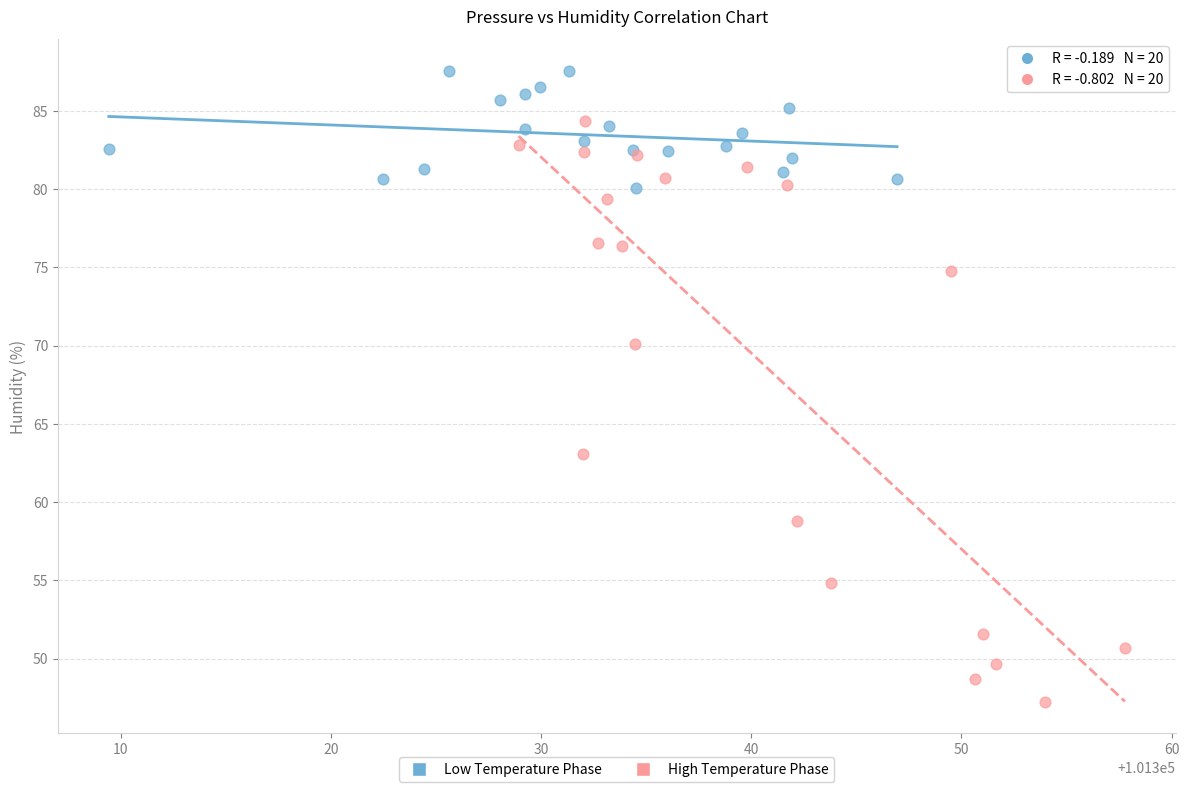

Which series has the widest spread of Y values?

High Temperature Phase